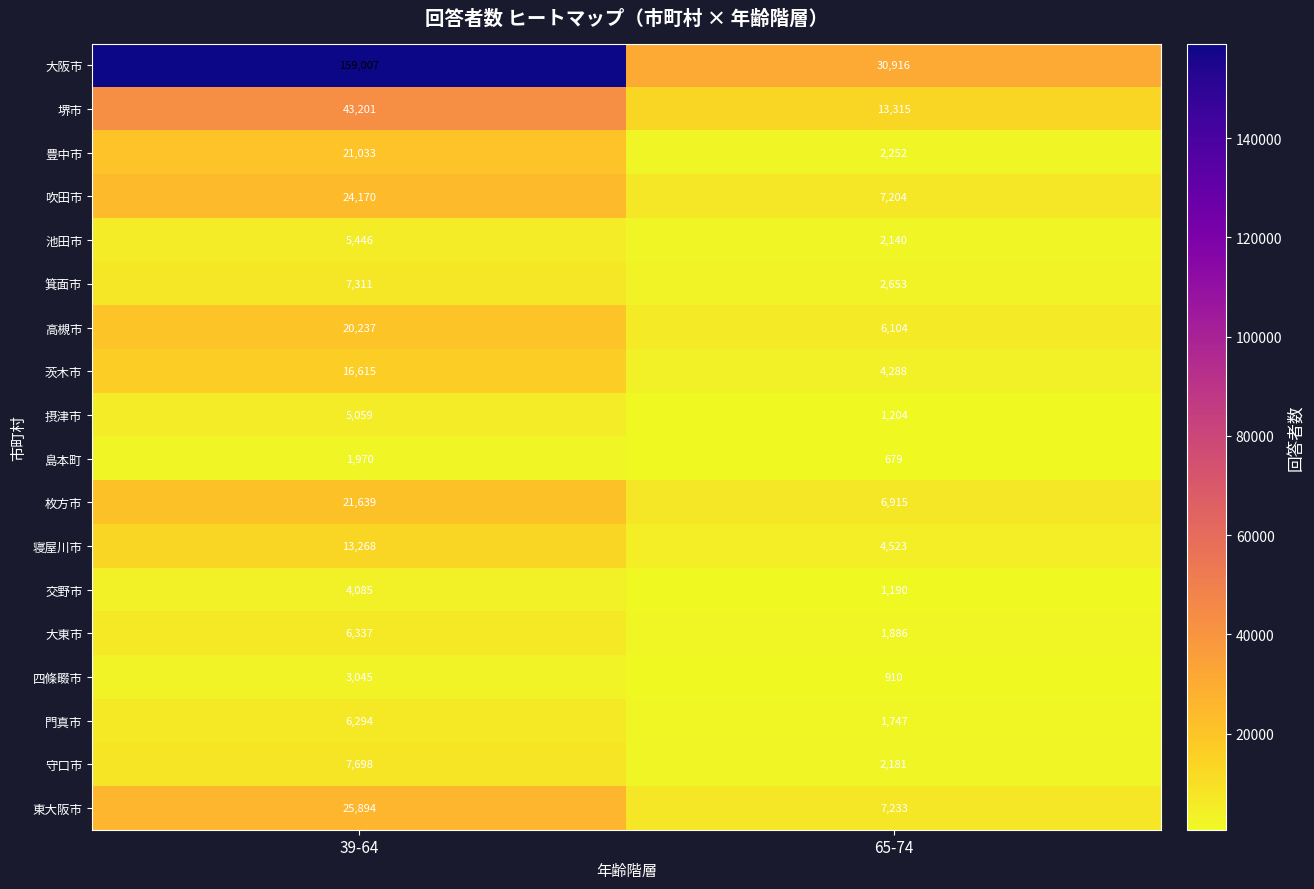

What is the sum of all 豊中市 values?

23285